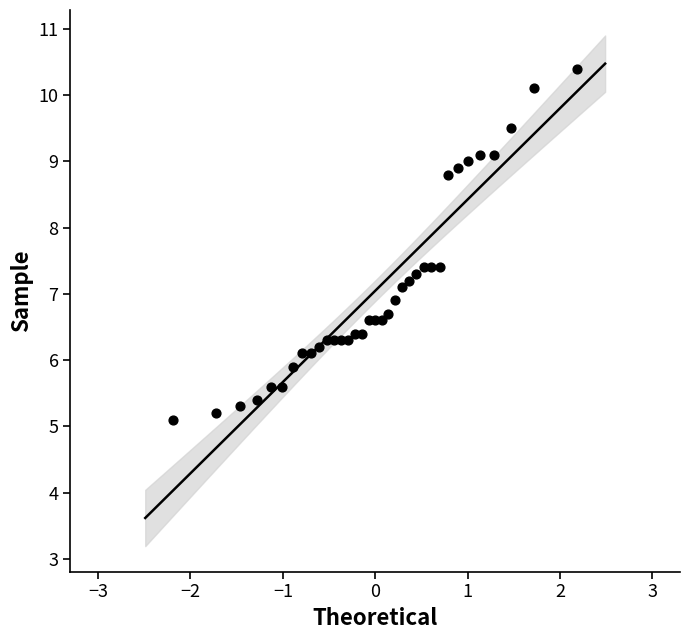

What is the range of Y values (max minus min)?

5.3